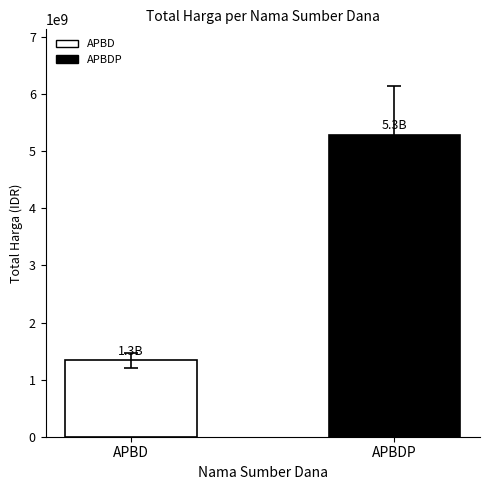

How many data points are less than 5284389740?

1